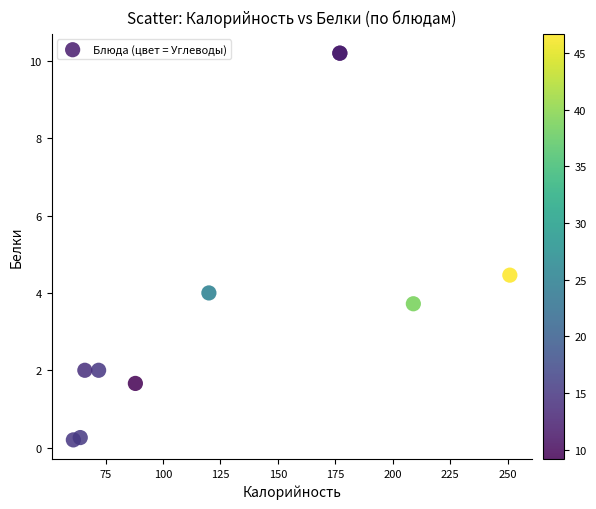

What Y value in the scatter plot is closest to 5?

4.5